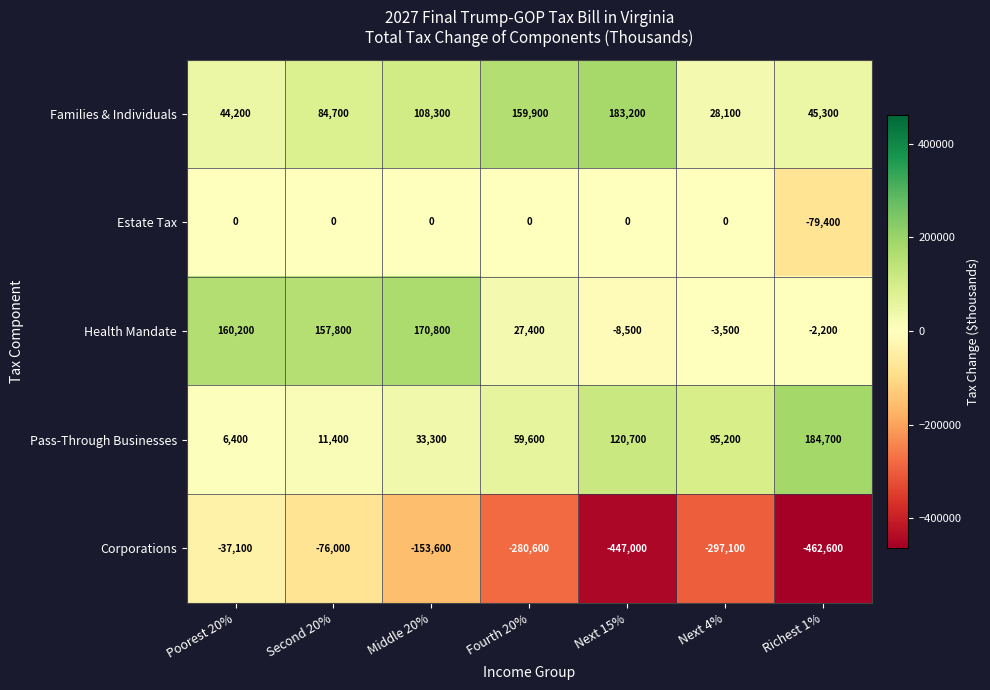

At which category is the sum across all series the highest?

Second 20%